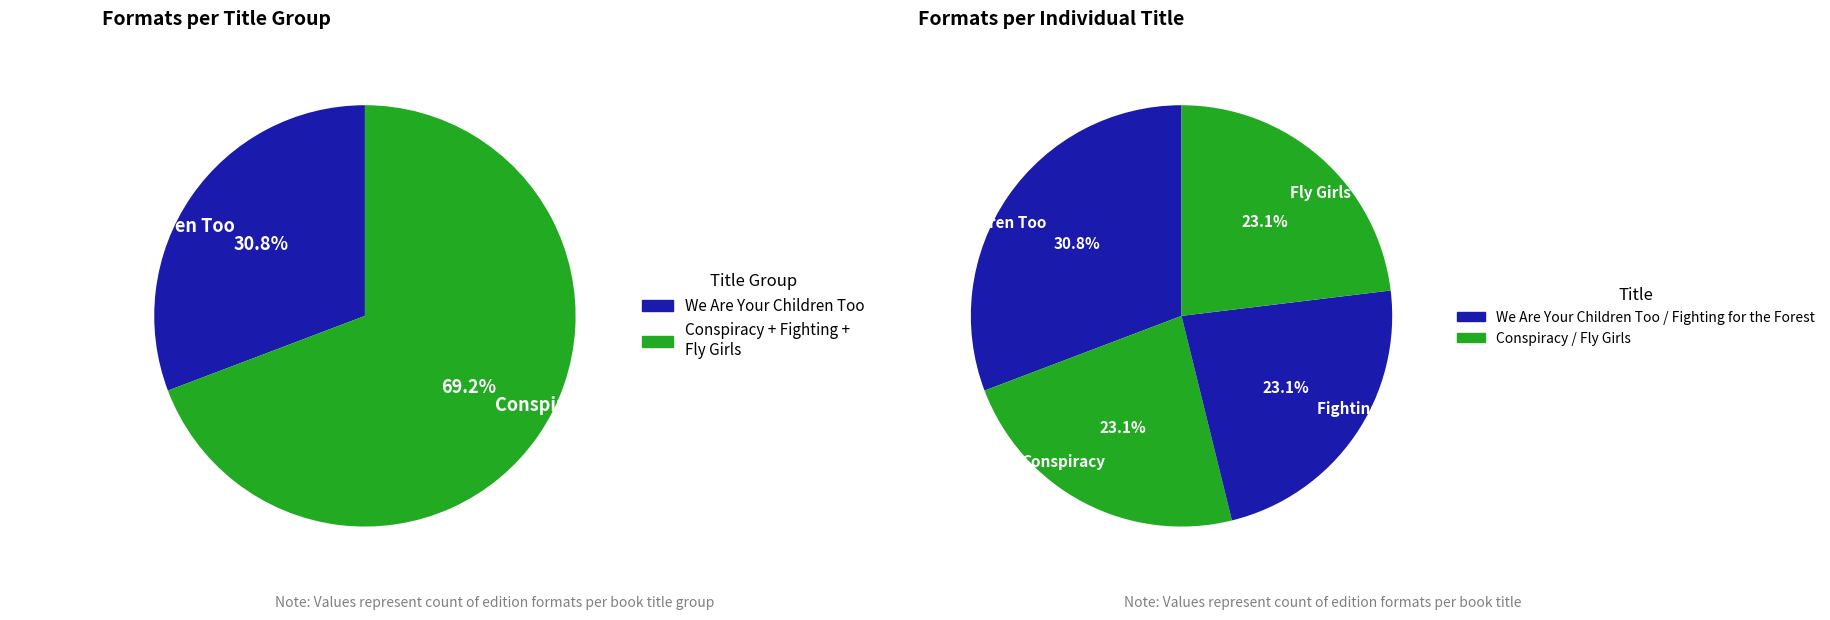

Is it true that Fly Girls is 23% of the pie?

True